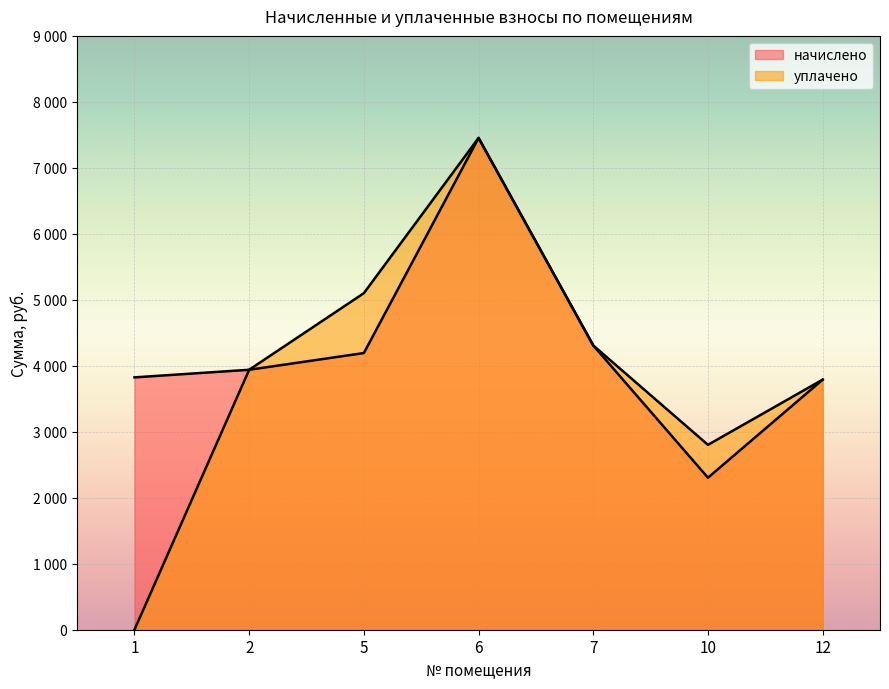

What is the difference between the maximum and second lowest values in the начислено series?

3663.4